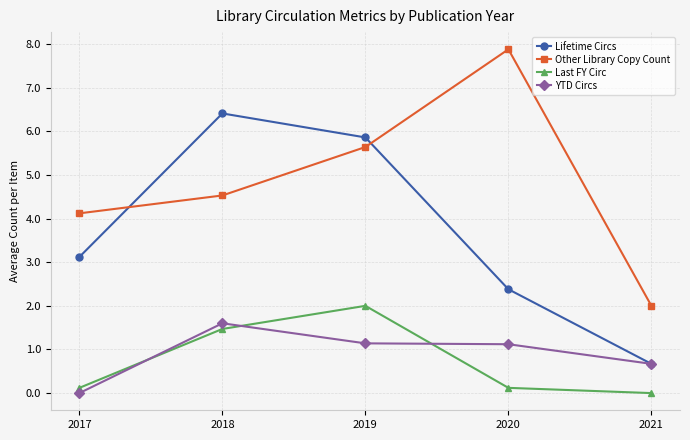

Reading right to left, transcribe all the data shown in this chart.

Lifetime Circs: 2021=0.7	2020=2.4	2019=5.9	2018=6.4	2017=3.1
Other Library Copy Count: 2021=2.0	2020=7.9	2019=5.6	2018=4.5	2017=4.1
Last FY Circ: 2021=0.0	2020=0.1	2019=2.0	2018=1.5	2017=0.1
YTD Circs: 2021=0.7	2020=1.1	2019=1.1	2018=1.6	2017=0.0